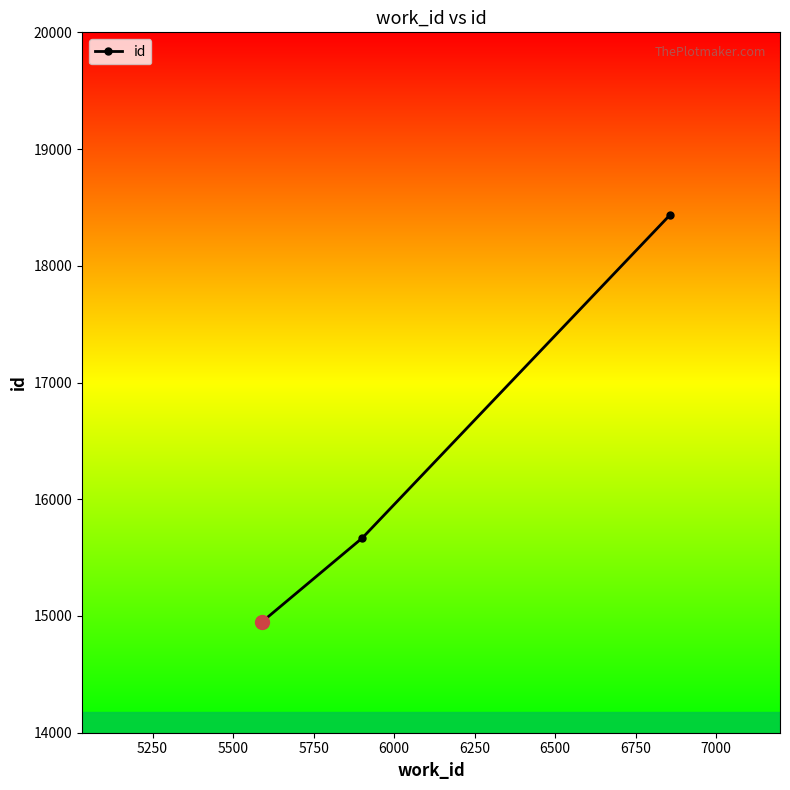

What is the value of the 3rd point from the left?

18432